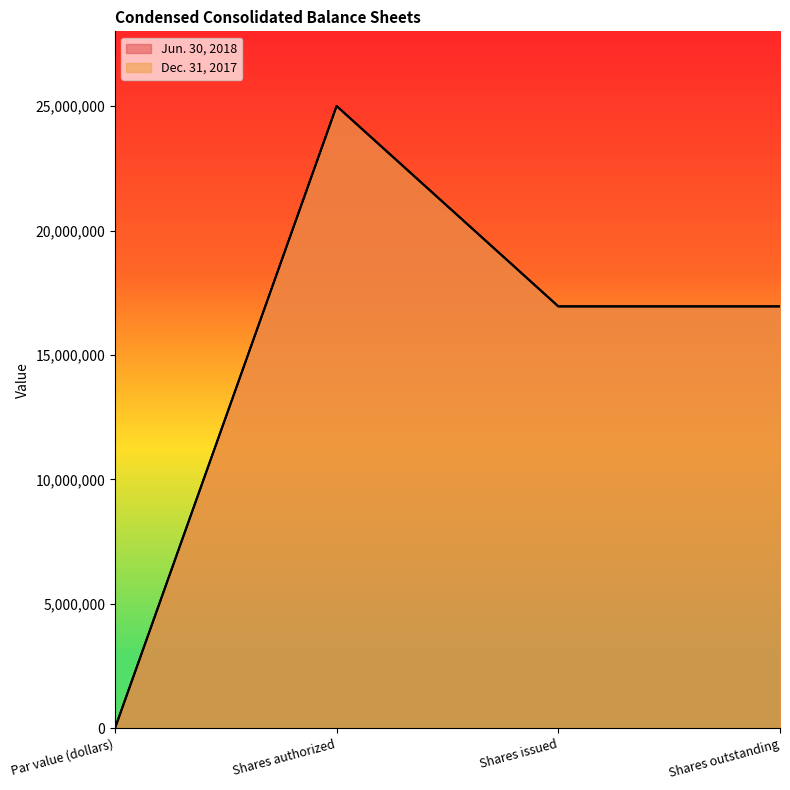

Rank the series by their maximum value, from lowest to highest.

Jun. 30, 2018, Dec. 31, 2017